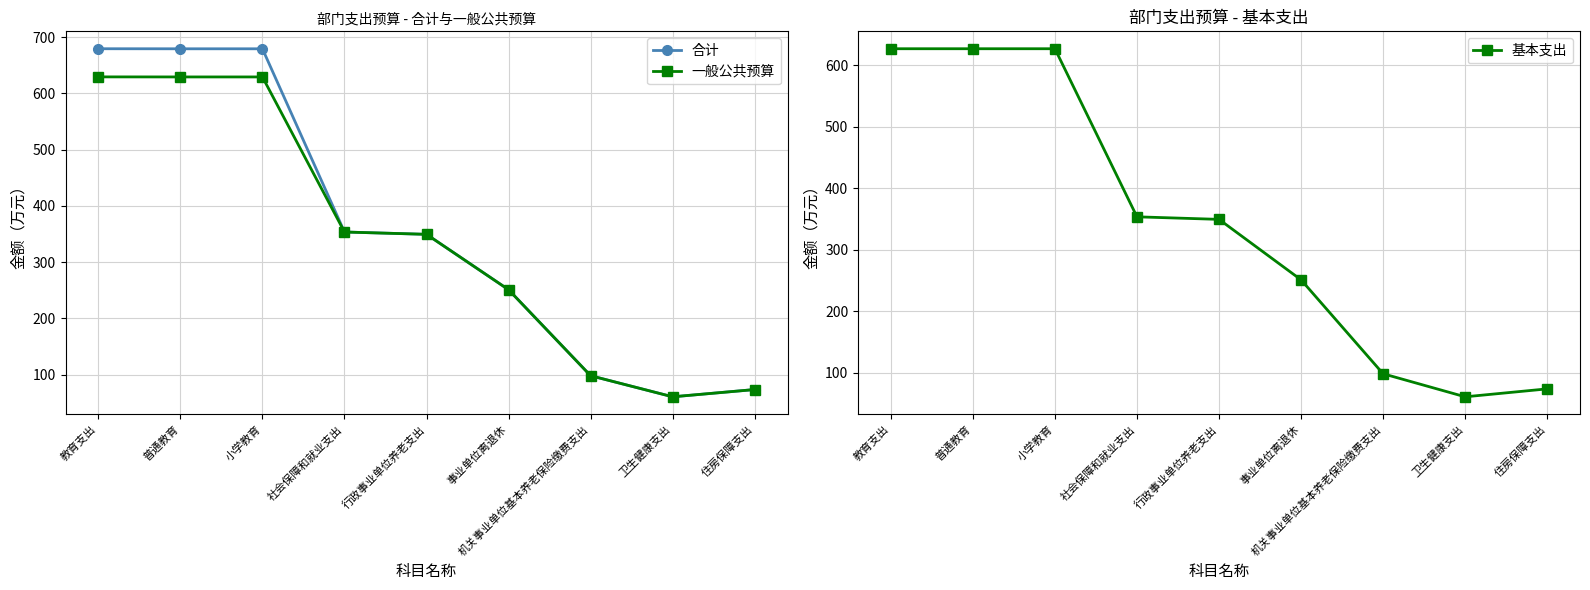

Reading left to right, list all the values displayed in this chart.

合计: 679.2	679.1	679.1	353.6	349.5	251.1	98.4	60.9	73.8
一般公共预算: 629.2	629.1	629.1	353.6	349.5	251.1	98.4	60.9	73.8
基本支出: 627.0	627.0	627.0	353.6	349.5	251.1	98.4	60.9	73.8